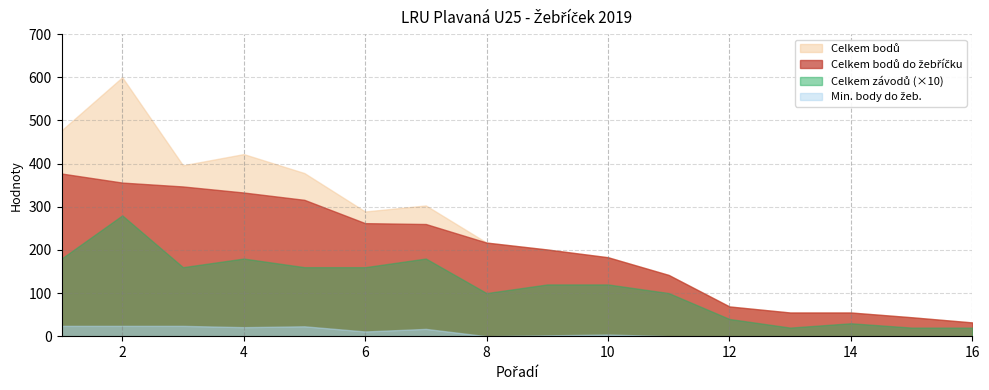

At 2, list the series in order from largest to smallest.

Celkem bodů, Celkem bodů do žebříčku, Celkem závodů, Min. body do žeb.